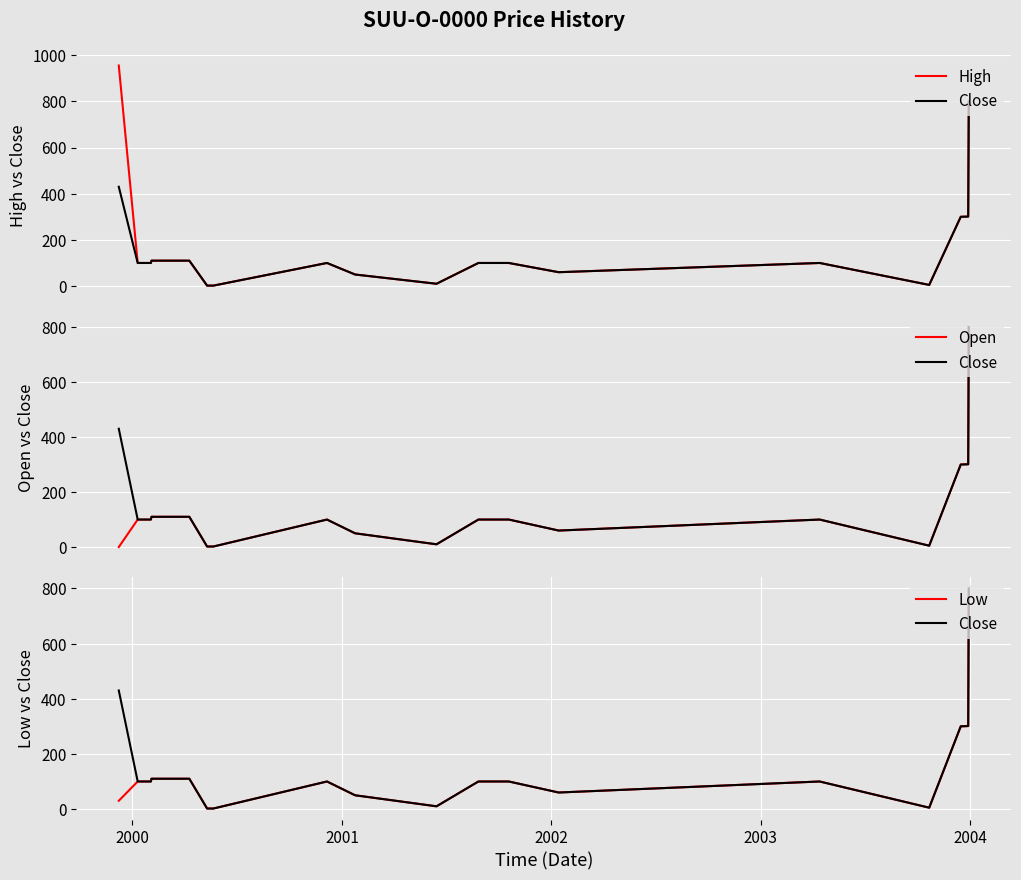

Reading right to left, list all the values displayed in this chart.

High: 800	301	300	5	100	60	100	100	10	50	100	2	2	110	110	110	110	100	100	955
Close: 800	301	300	5	100	60	100	100	10	50	100	2	2	110	110	110	110	100	100	430
Open: 800	301	300	5	100	60	100	100	10	50	100	2	2	110	110	110	110	100	100	0
Low: 800	301	300	5	100	60	100	100	10	50	100	2	2	110	110	110	110	100	100	30